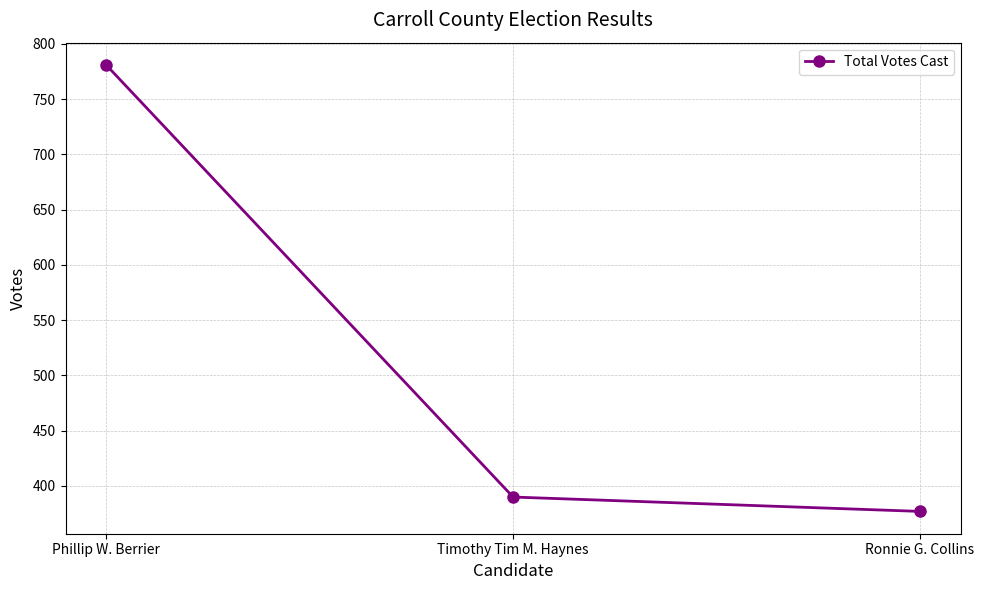

How many lines are shown in the chart?

1